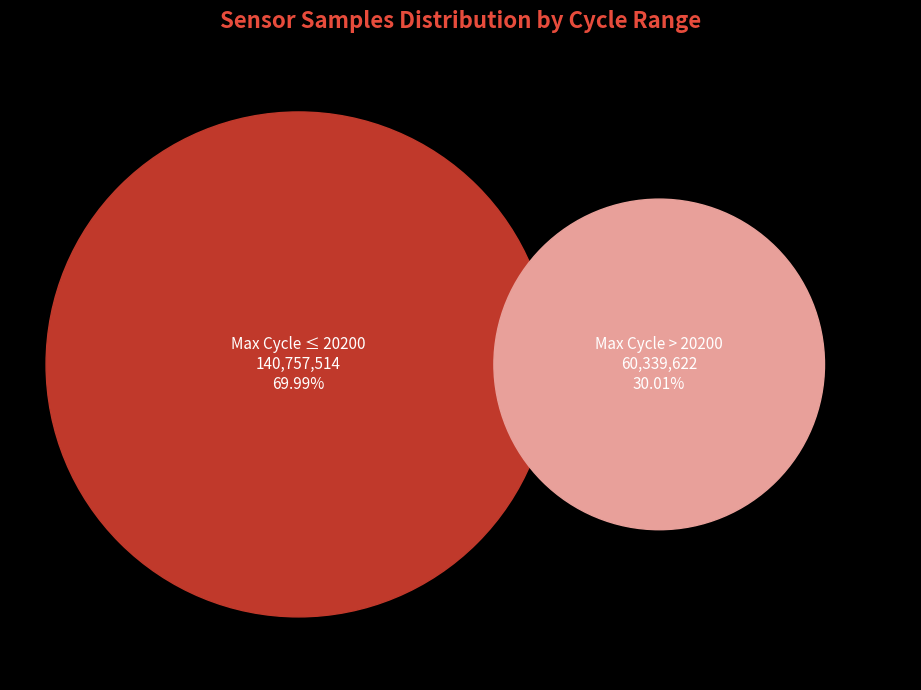

Is it true that 28 is 1% of the pie?

False